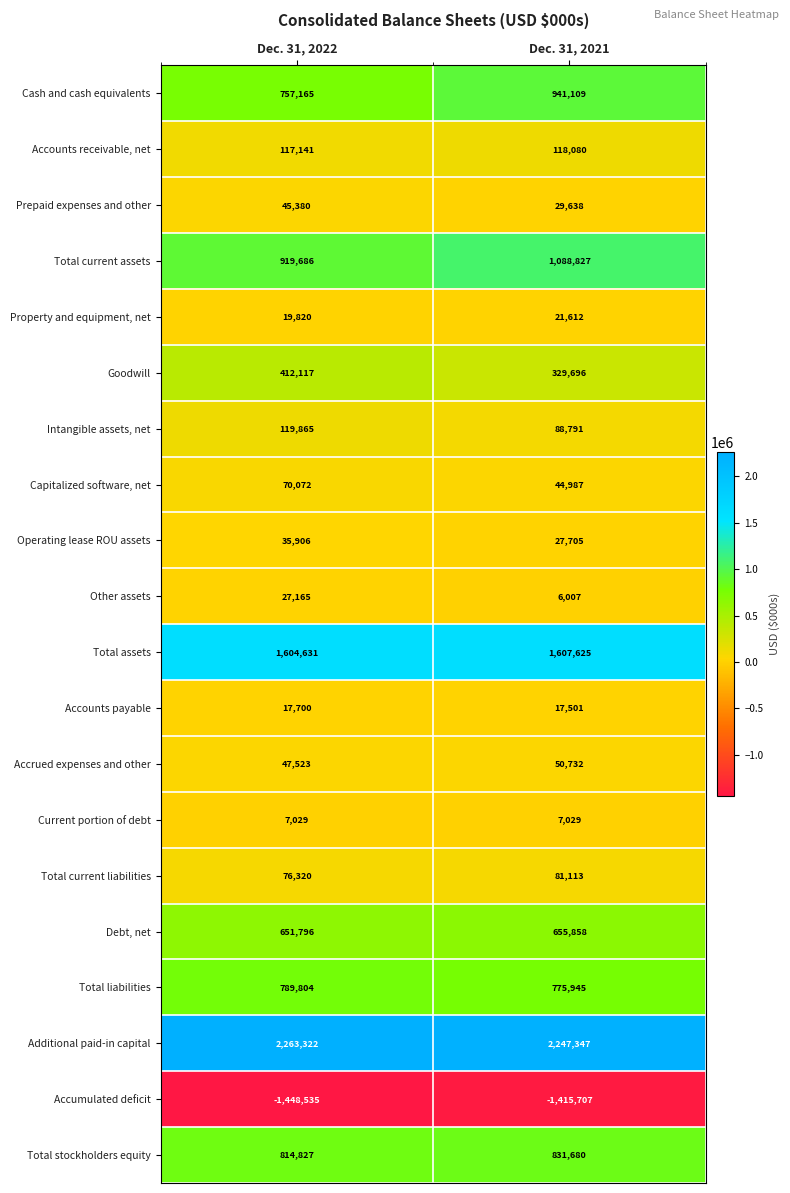

Rank the series by their maximum value, from highest to lowest.

Additional paid-in capital, Total assets, Total current assets, Cash and cash equivalents, Total stockholders equity, Total liabilities, Debt, net, Goodwill, Intangible assets, net, Accounts receivable, net, Total current liabilities, Capitalized software, net, Accrued expenses and other, Prepaid expenses and other, Operating lease ROU assets, Other assets, Property and equipment, net, Accounts payable, Current portion of debt, Accumulated deficit